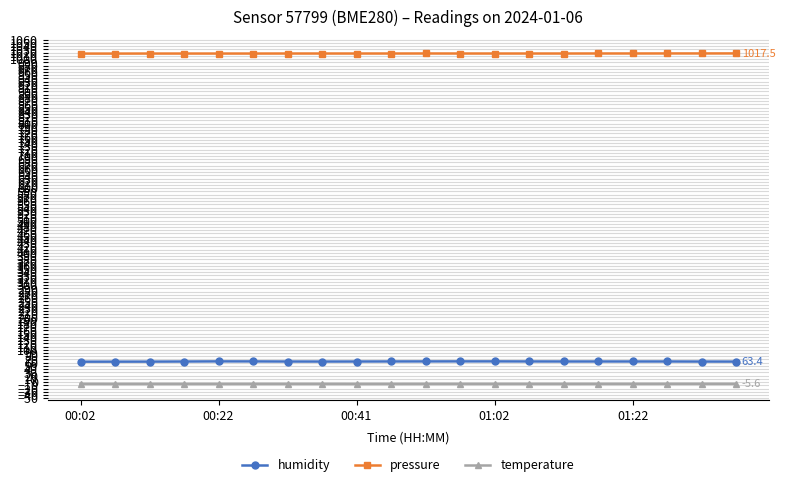

What is the value of the pressure point at the 15th from the left?

1017.2